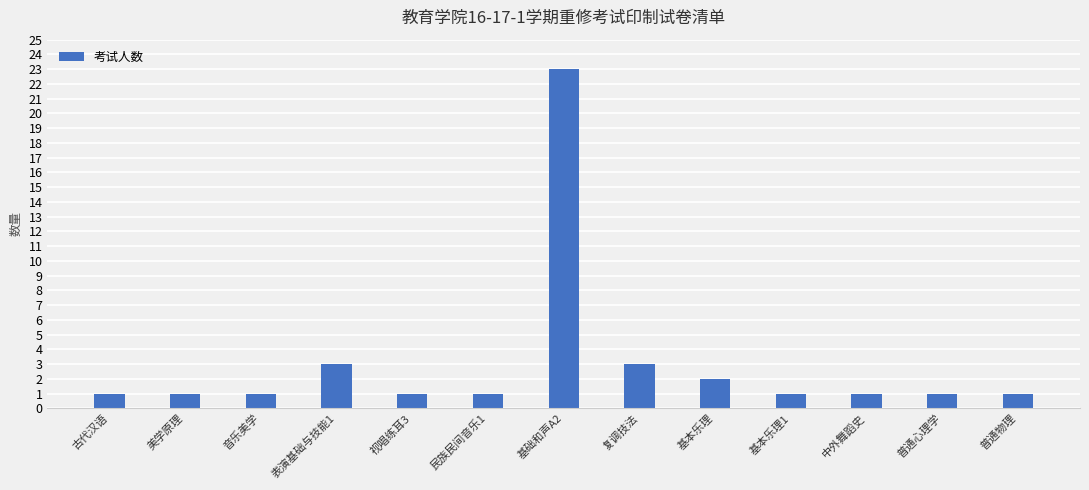

What is the difference between the maximum and second lowest values?

22